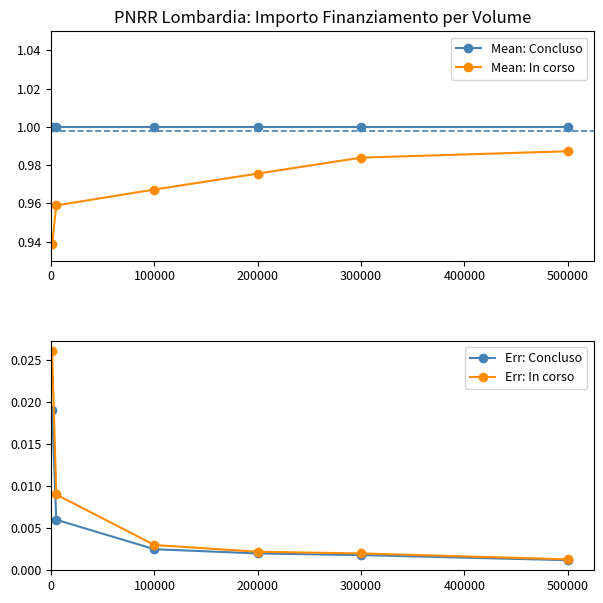

How many Mean: In corso values are between 0 and 1?

6